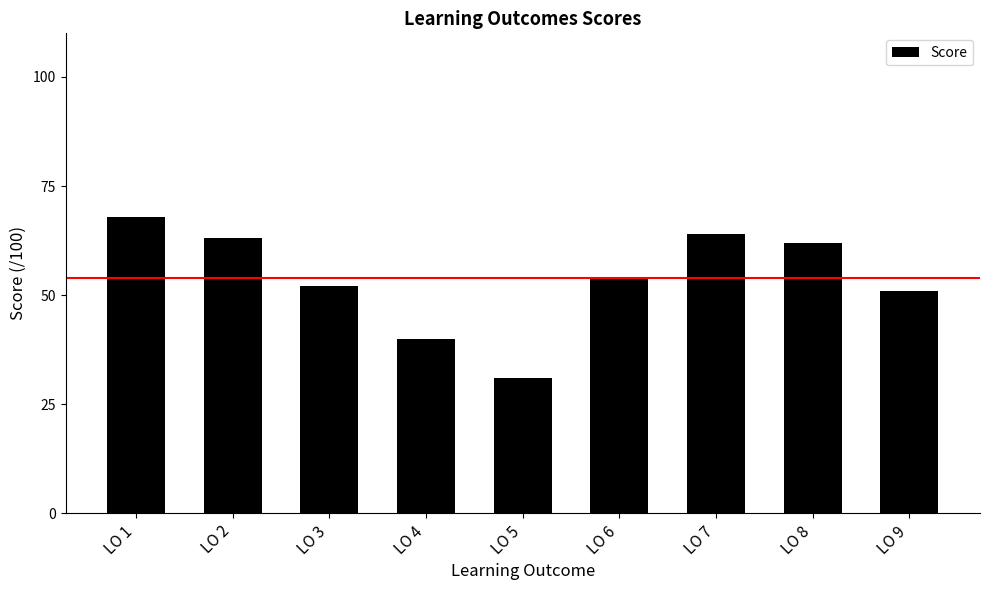

Are the bars horizontal?

No